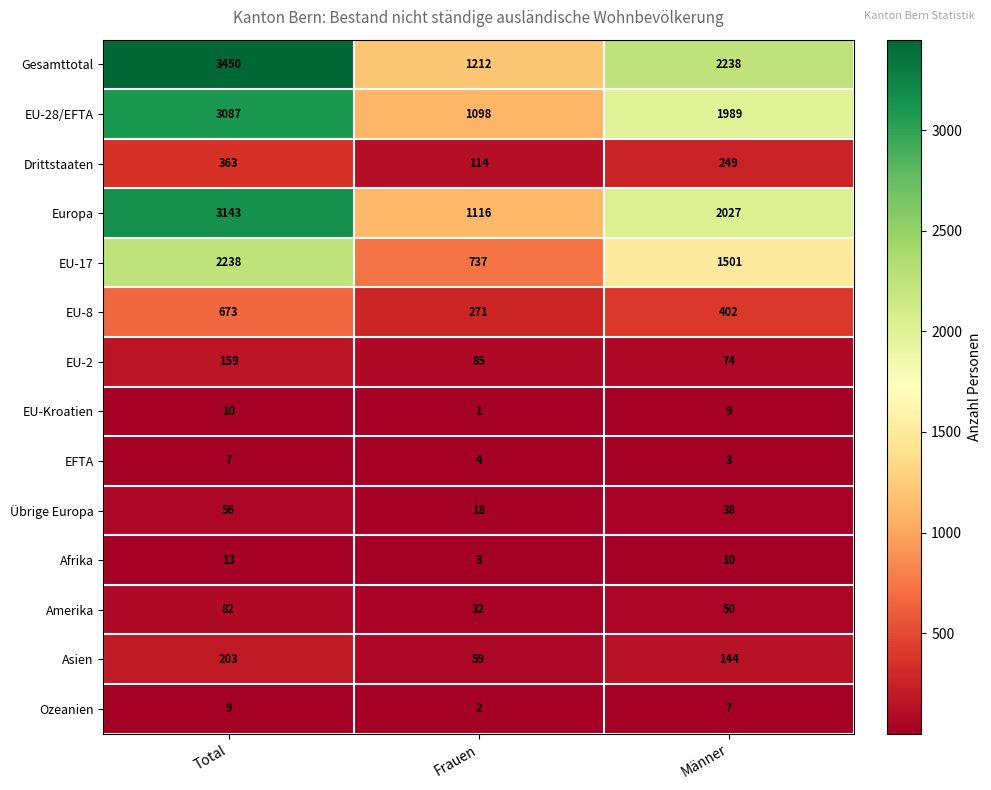

Which series has the largest range (max minus min)?

Gesamttotal